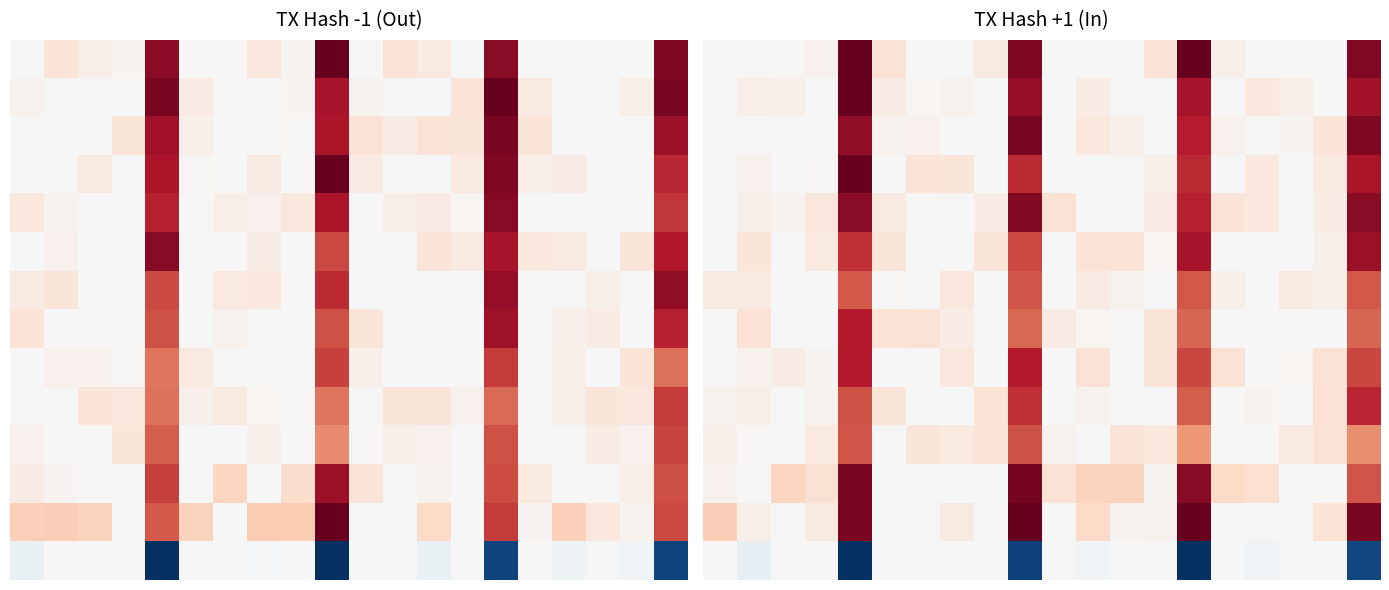

At how many categories does at least one series exceed 0?

20